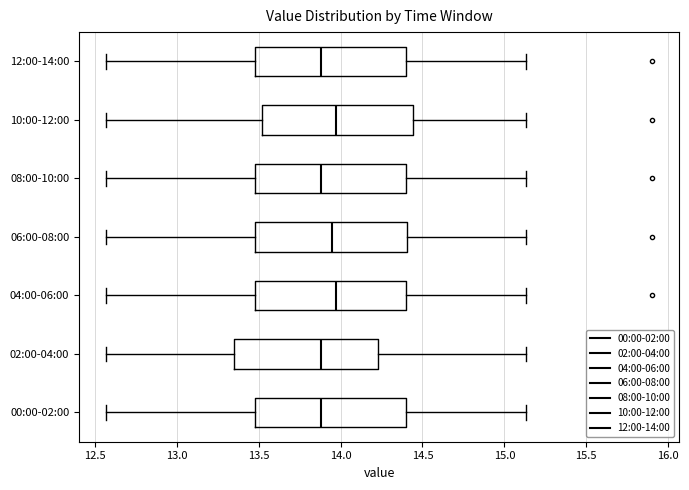

Where is the left edge of the box for 00:00-02:00 on the x-axis? The values are not printed on the chart, so give them approximately, as read against the axis.

13.50